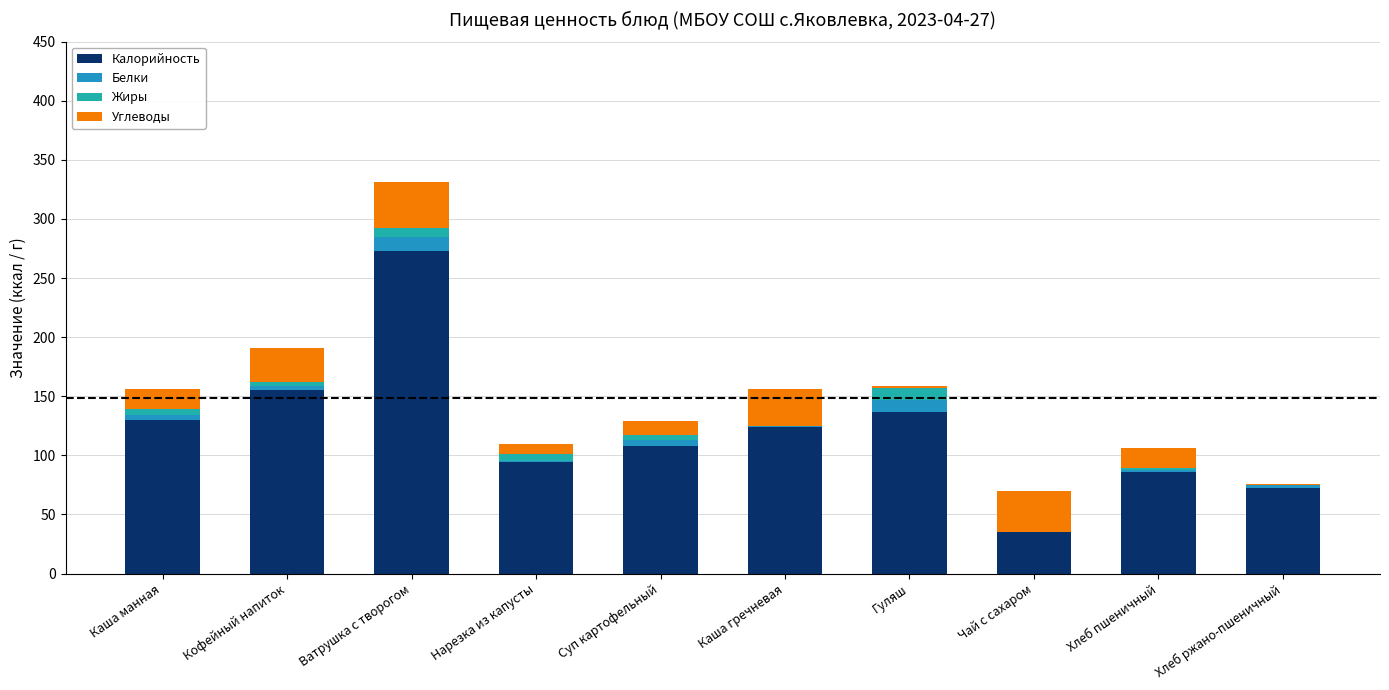

What is the label of the 7th bar from the right?

Нарезка из капусты